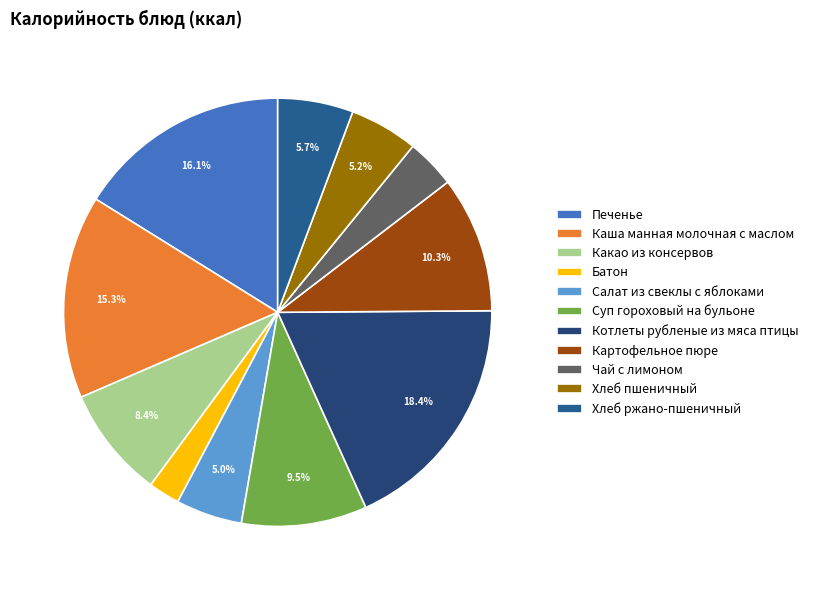

To the nearest percent, what portion does Чай с лимоном represent?

4%